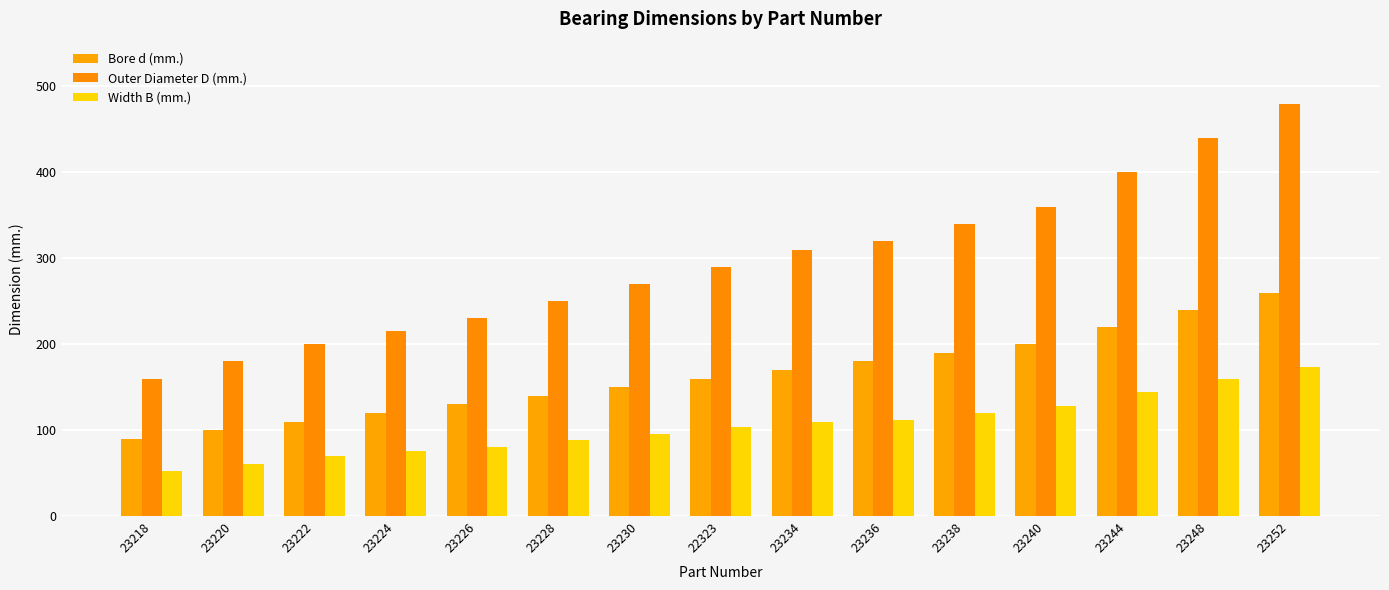

Read the Width B (mm.) value at 23228.

88.0